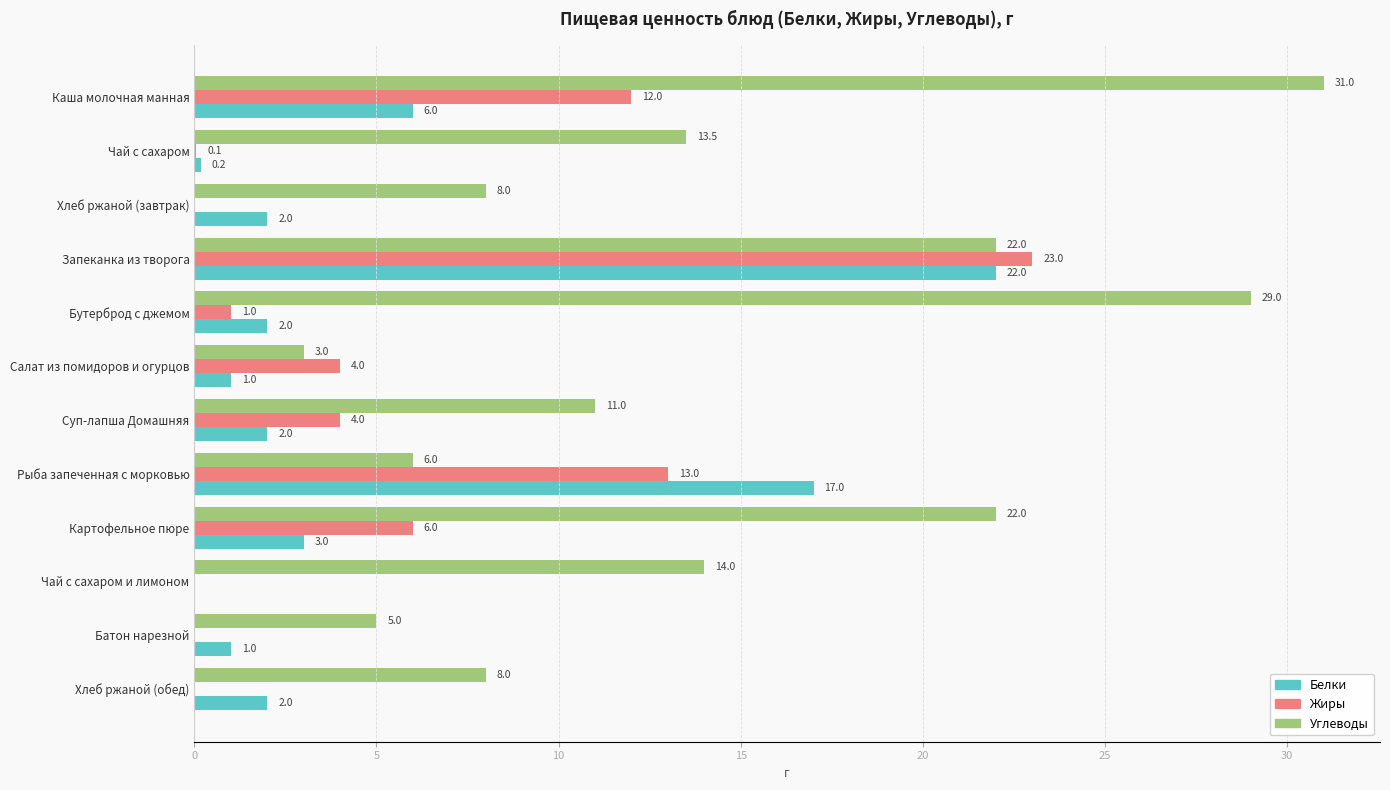

What is the sum of the Жиры values at Запеканка из творога and Чай с сахаром?

23.1